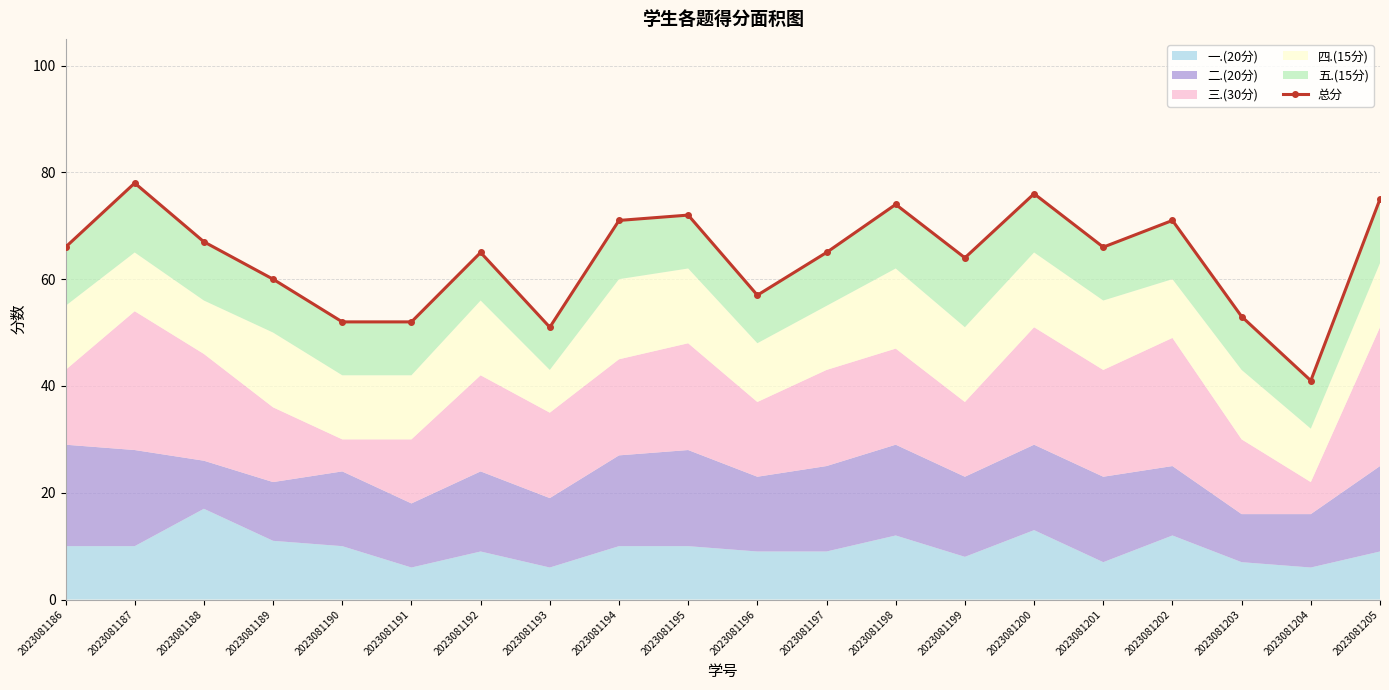

What is the ratio of the value at 2023081202 to the value at 2023081188?

1.1